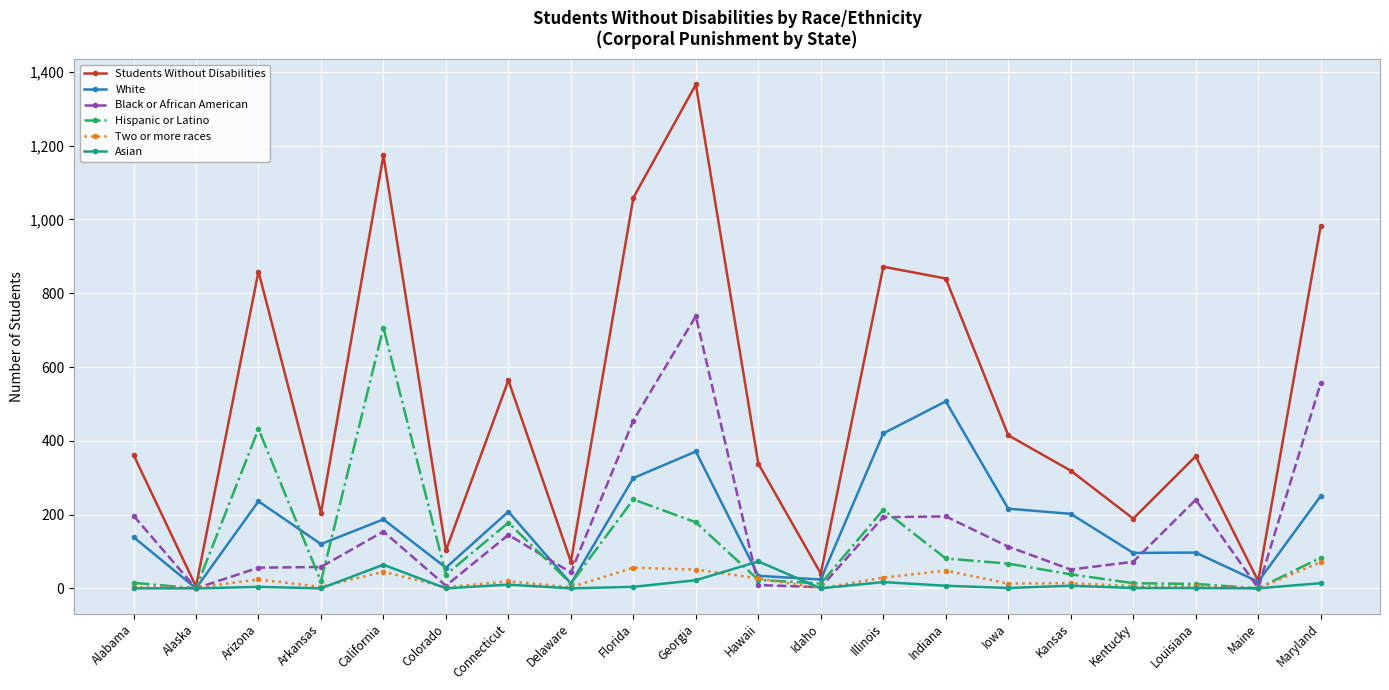

Which series has the largest total across all categories?

Students Without Disabilities